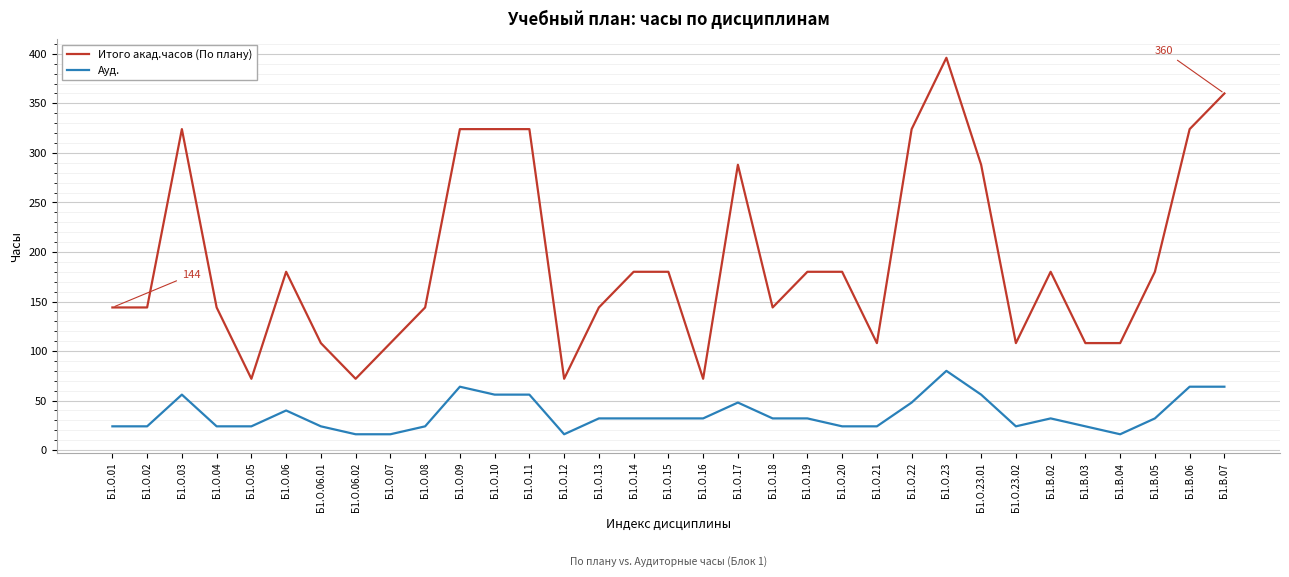

Reading right to left, what are all the values shown in this chart?

Итого акад.часов (По плану): Б1.В.07=360	Б1.В.06=324	Б1.В.05=180	Б1.В.04=108	Б1.В.03=108	Б1.В.02=180	Б1.О.23.02=108	Б1.О.23.01=288	Б1.О.23=396	Б1.О.22=324	Б1.О.21=108	Б1.О.20=180	Б1.О.19=180	Б1.О.18=144	Б1.О.17=288	Б1.О.16=72	Б1.О.15=180	Б1.О.14=180	Б1.О.13=144	Б1.О.12=72	Б1.О.11=324	Б1.О.10=324	Б1.О.09=324	Б1.О.08=144	Б1.О.07=108	Б1.О.06.02=72	Б1.О.06.01=108	Б1.О.06=180	Б1.О.05=72	Б1.О.04=144	Б1.О.03=324	Б1.О.02=144	Б1.О.01=144
Ауд.: Б1.В.07=64	Б1.В.06=64	Б1.В.05=32	Б1.В.04=16	Б1.В.03=24	Б1.В.02=32	Б1.О.23.02=24	Б1.О.23.01=56	Б1.О.23=80	Б1.О.22=48	Б1.О.21=24	Б1.О.20=24	Б1.О.19=32	Б1.О.18=32	Б1.О.17=48	Б1.О.16=32	Б1.О.15=32	Б1.О.14=32	Б1.О.13=32	Б1.О.12=16	Б1.О.11=56	Б1.О.10=56	Б1.О.09=64	Б1.О.08=24	Б1.О.07=16	Б1.О.06.02=16	Б1.О.06.01=24	Б1.О.06=40	Б1.О.05=24	Б1.О.04=24	Б1.О.03=56	Б1.О.02=24	Б1.О.01=24